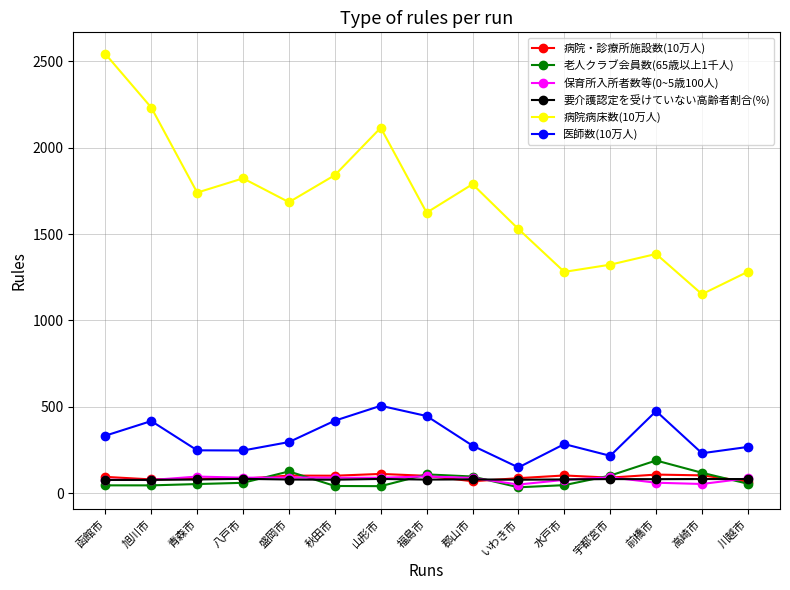

True or false: 医師数(10万人) has more than 2 interior local peaks.

True